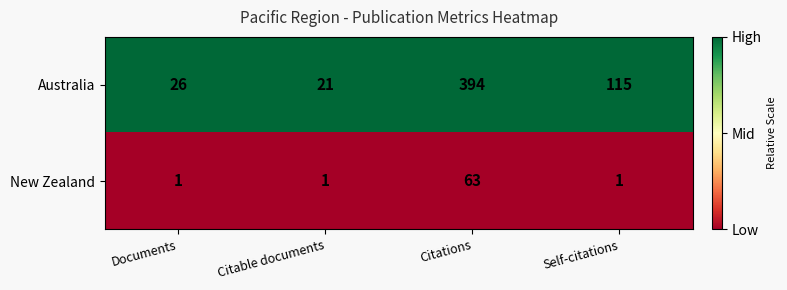

What is the maximum value for New Zealand?

63